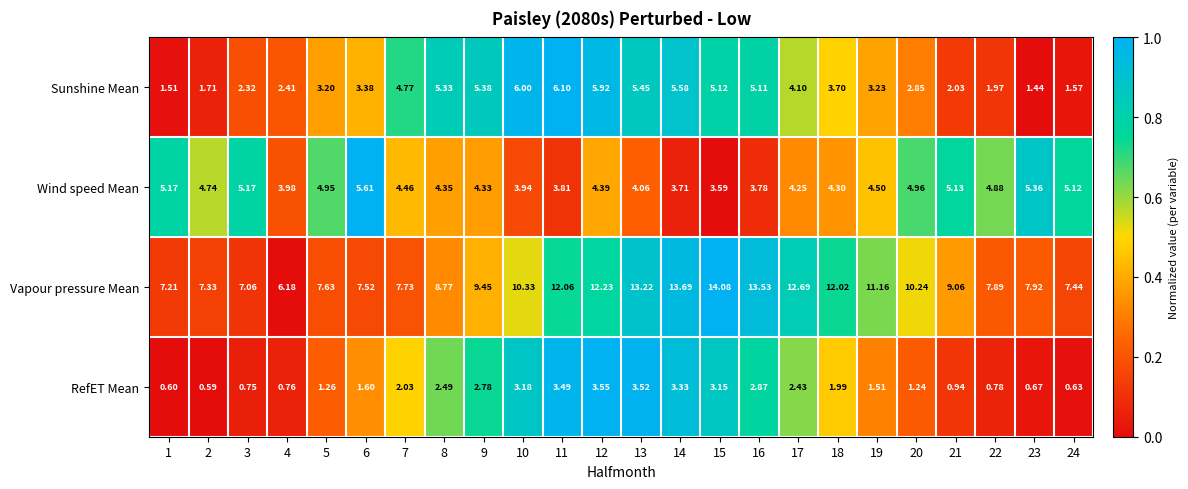

What is the maximum value shown in the chart?

14.1